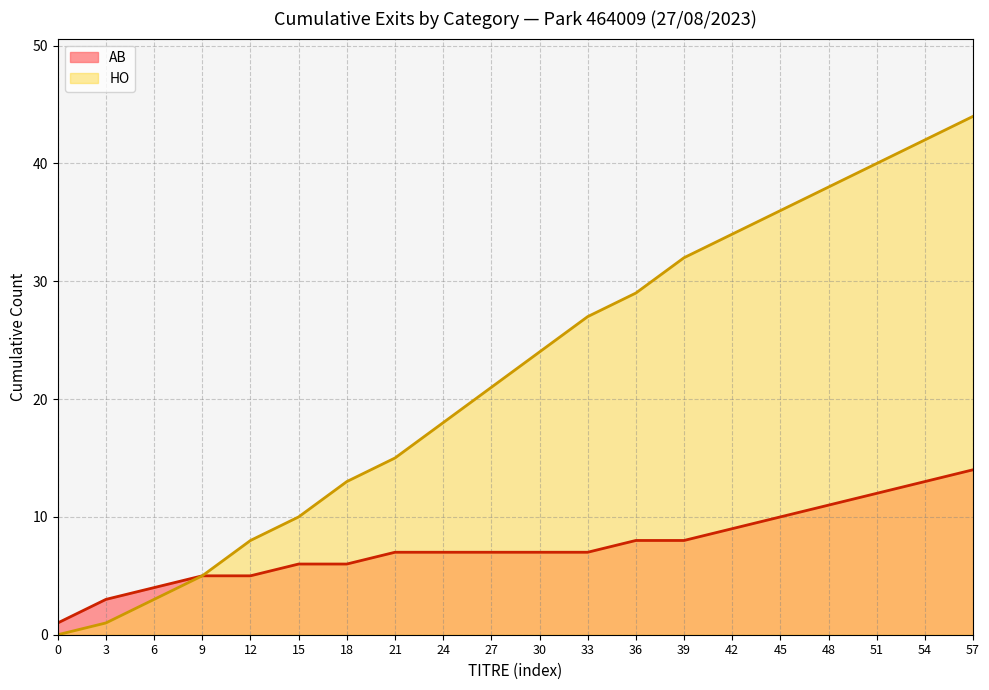

List the series in order of their peak value, highest first.

HO, AB